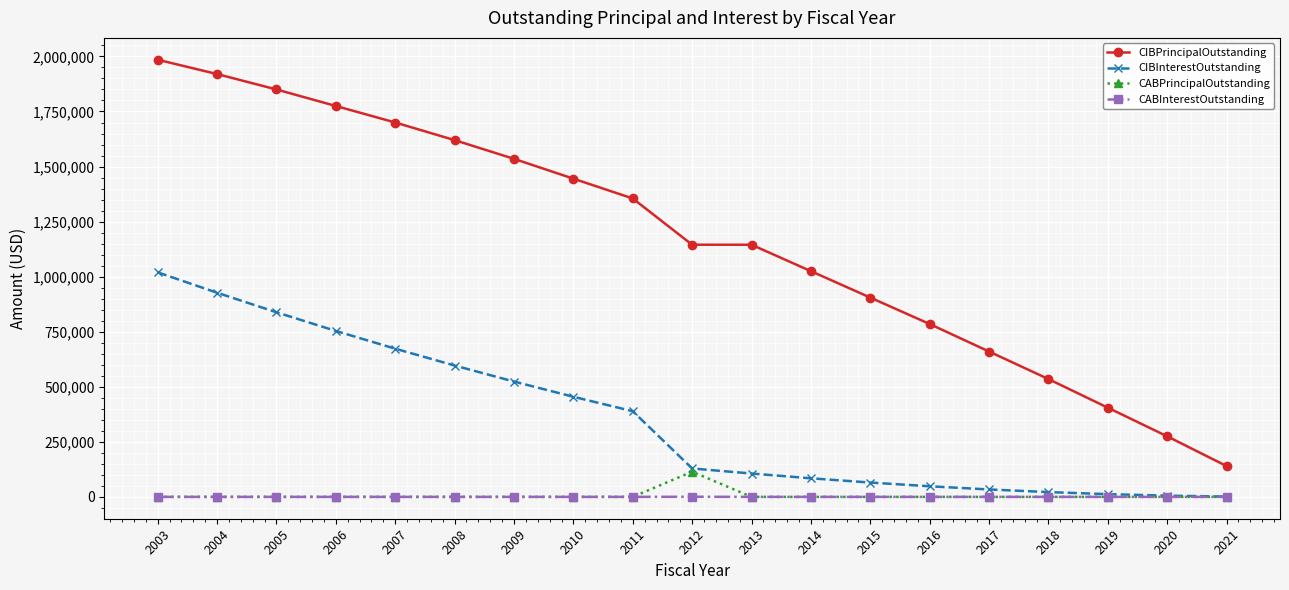

True or false: CABPrincipalOutstanding and CIBPrincipalOutstanding cross at least once.

False